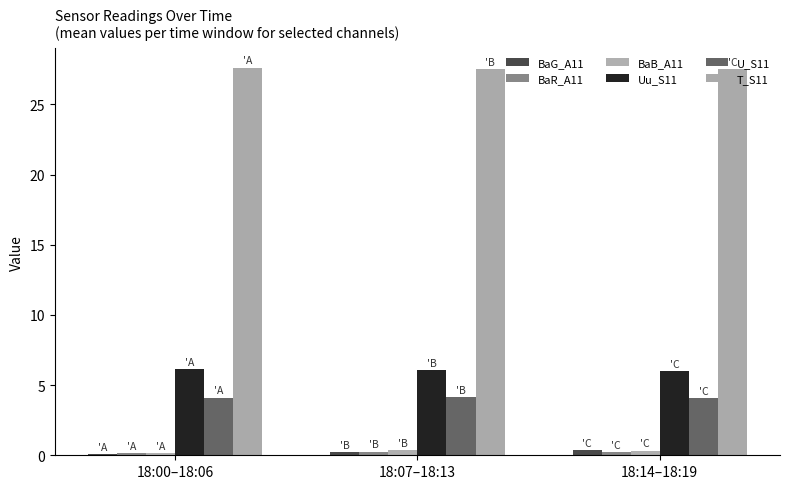

Is it true that BaR_A11 equals 0.3 at 18:07–18:13?

True